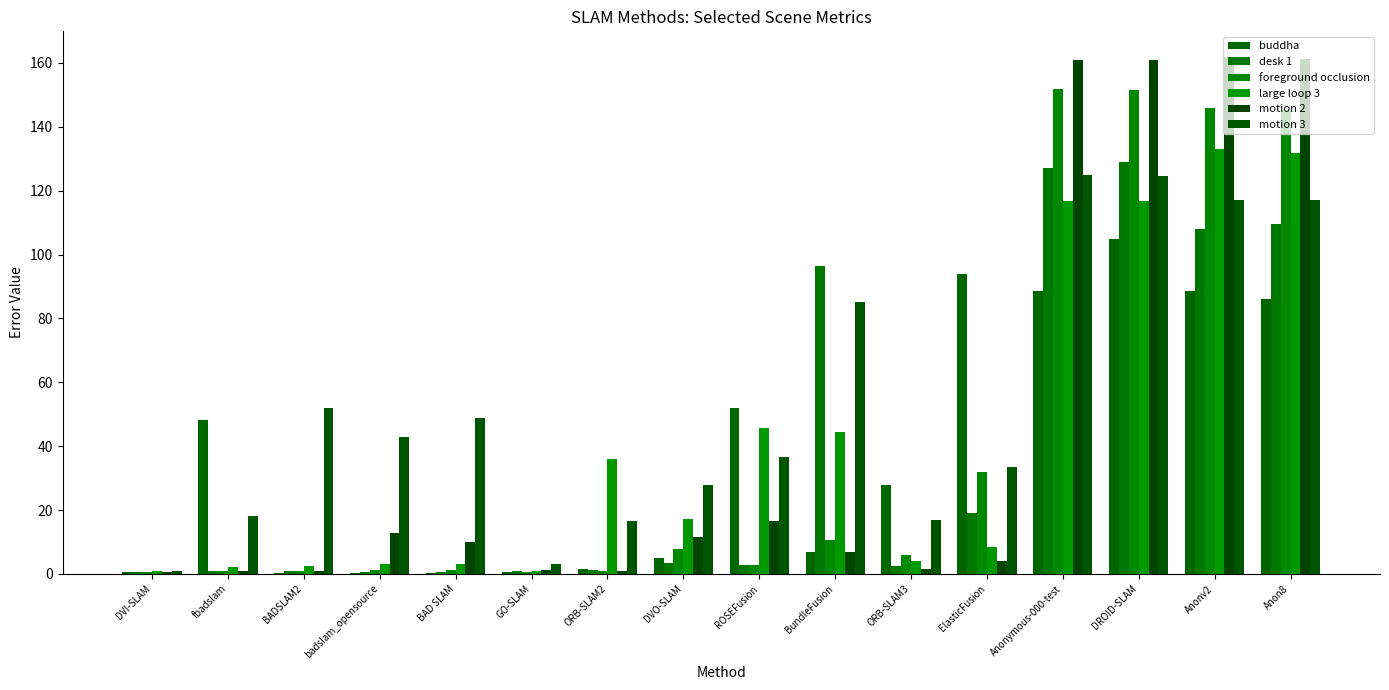

What is the spread (max minus min) of values at GO-SLAM?

2.3